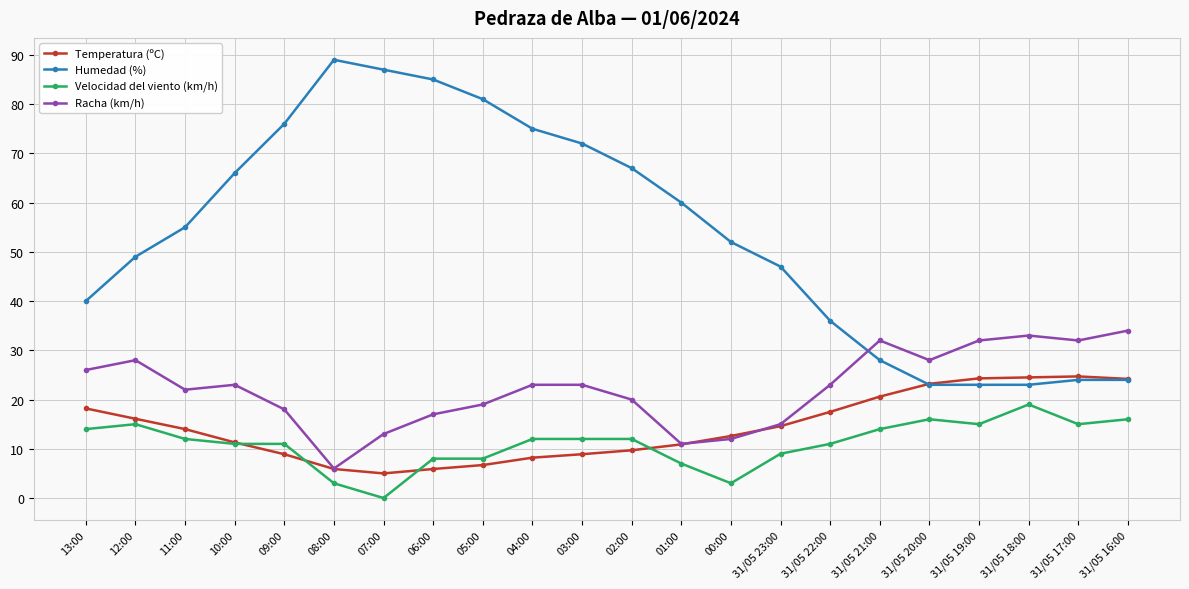

What is the maximum value for Humedad (%)?

89.0